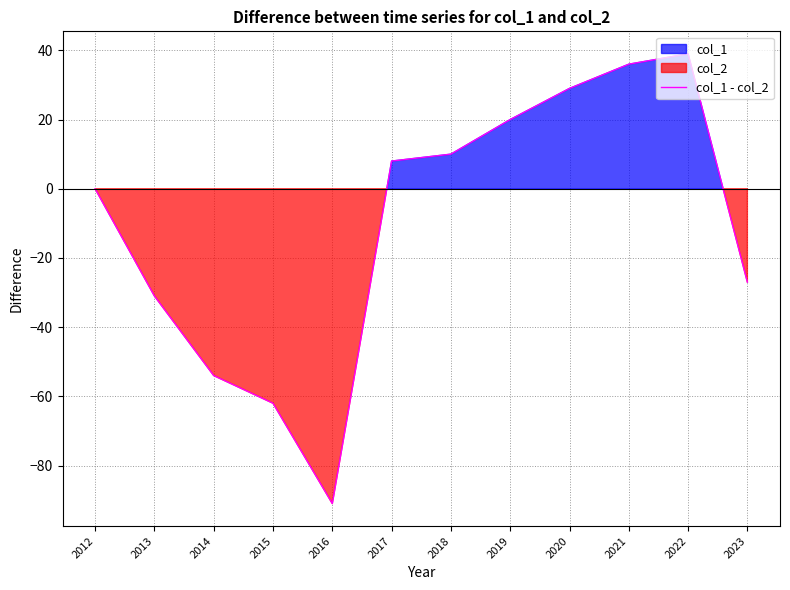

What is the value of the 8th point from the left?

20